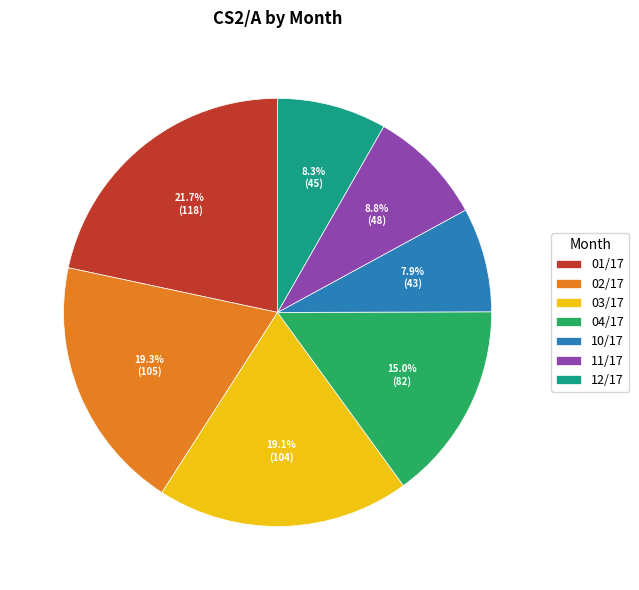

Does 11/17 account for over 50% of the chart?

No